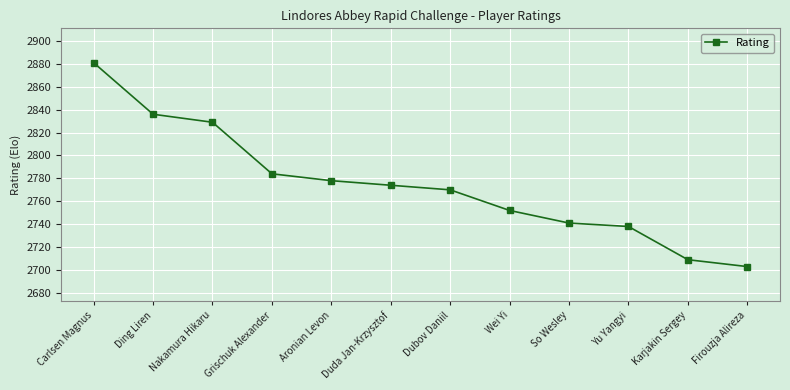

Approximately how many times larger is the value at Ding Liren compared to Yu Yangyi?

1.0